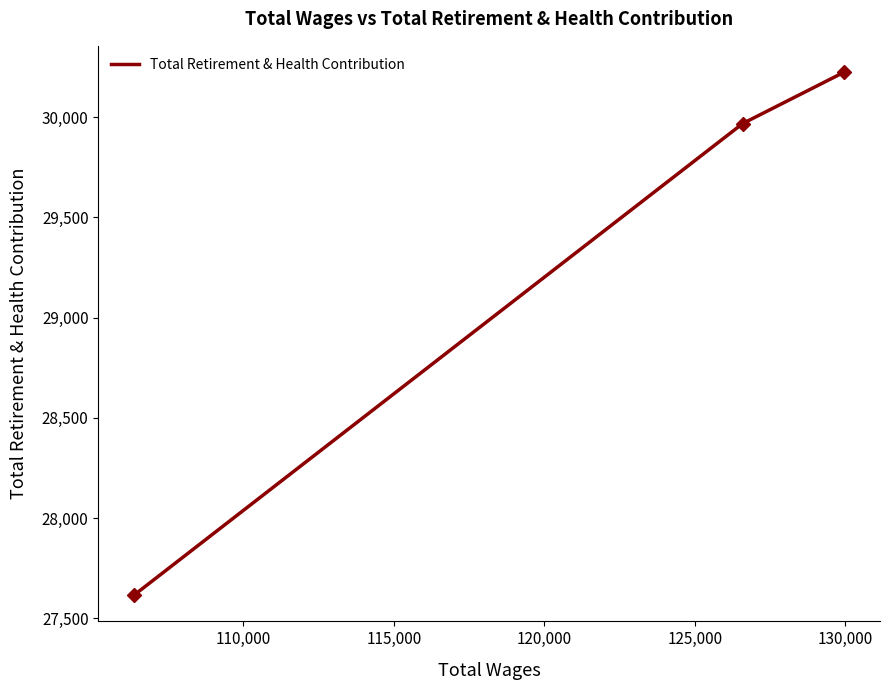

What is the minimum value shown in the chart?

27616